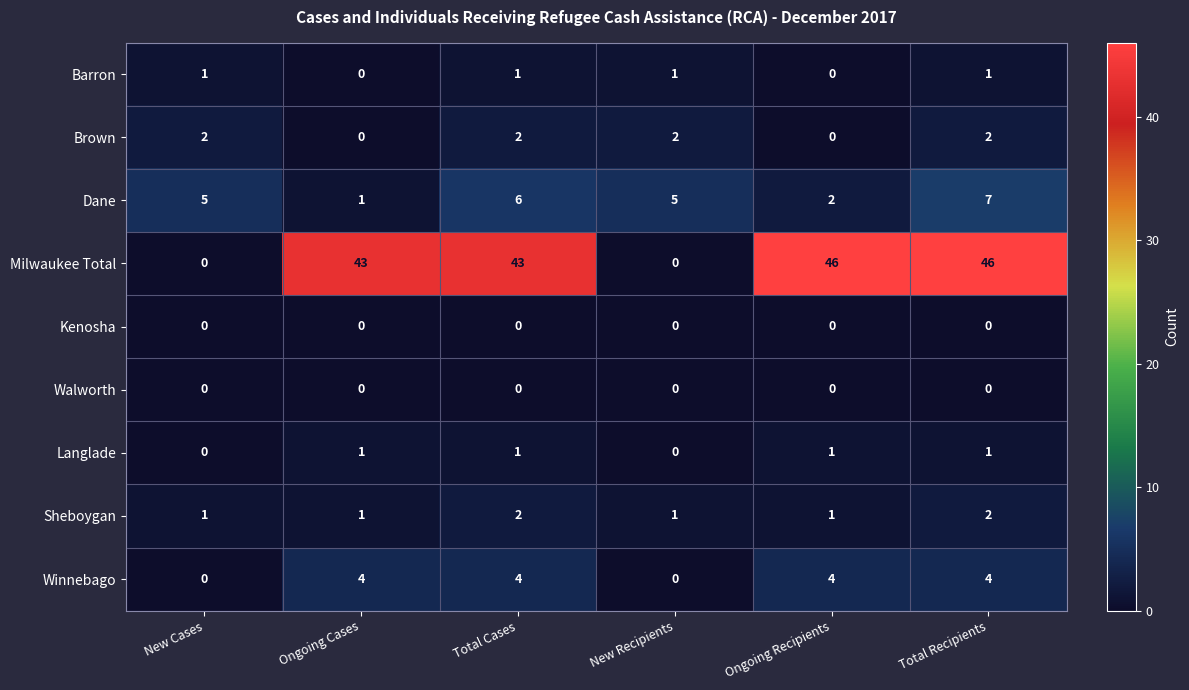

What is the greatest value displayed?

46